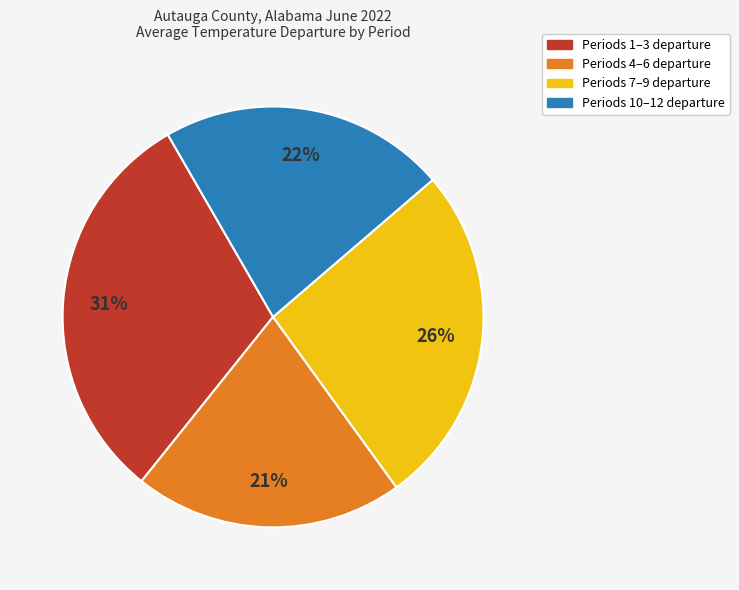

Is there any slice that represents more than half of the pie?

No